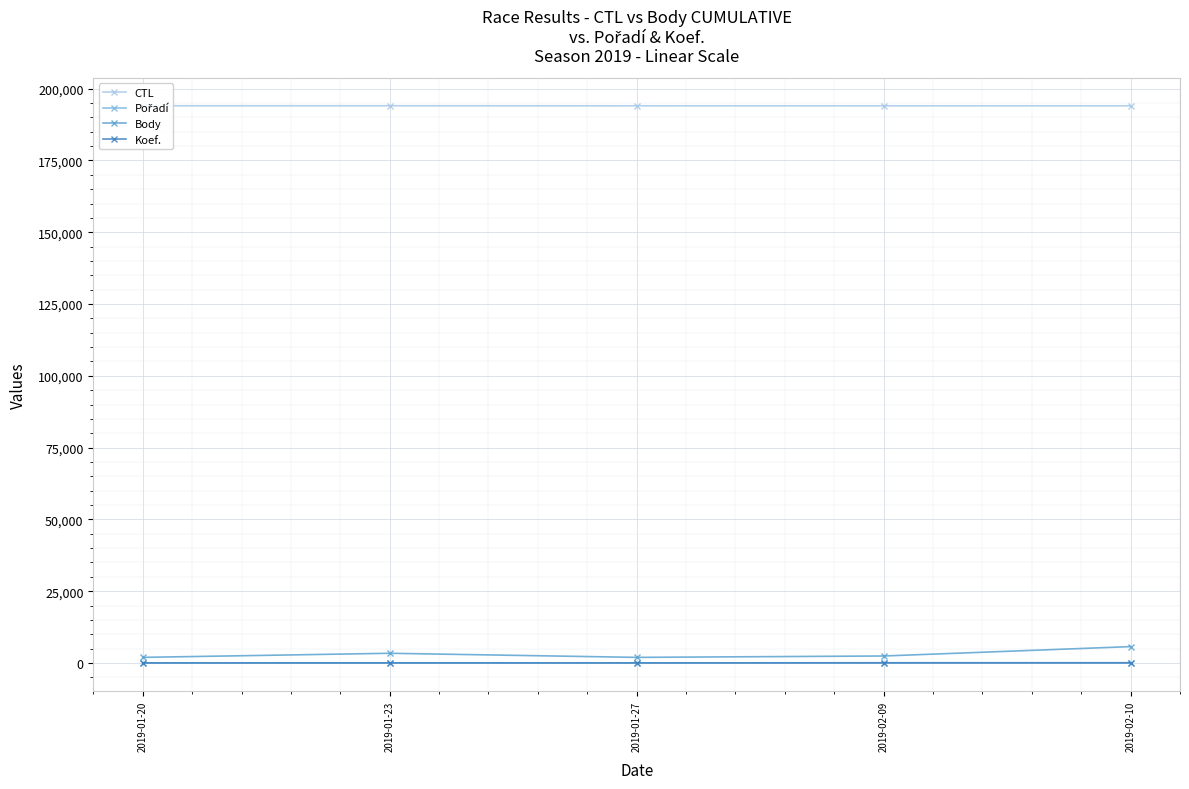

What is the label of the 4th point from the left?

2019-02-09